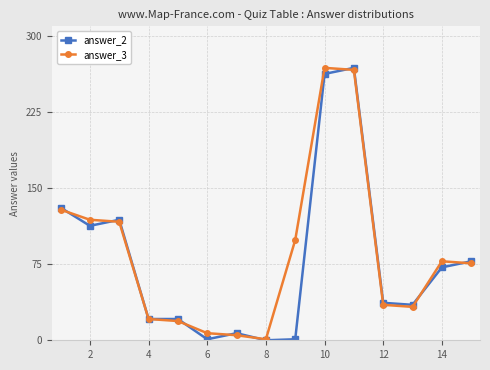

What is the maximum value shown in the chart?

269